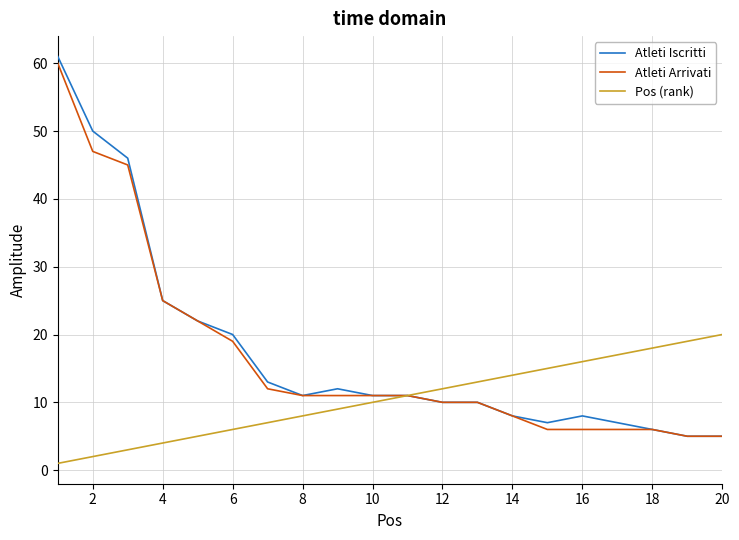

What is the maximum value shown in the chart?

61